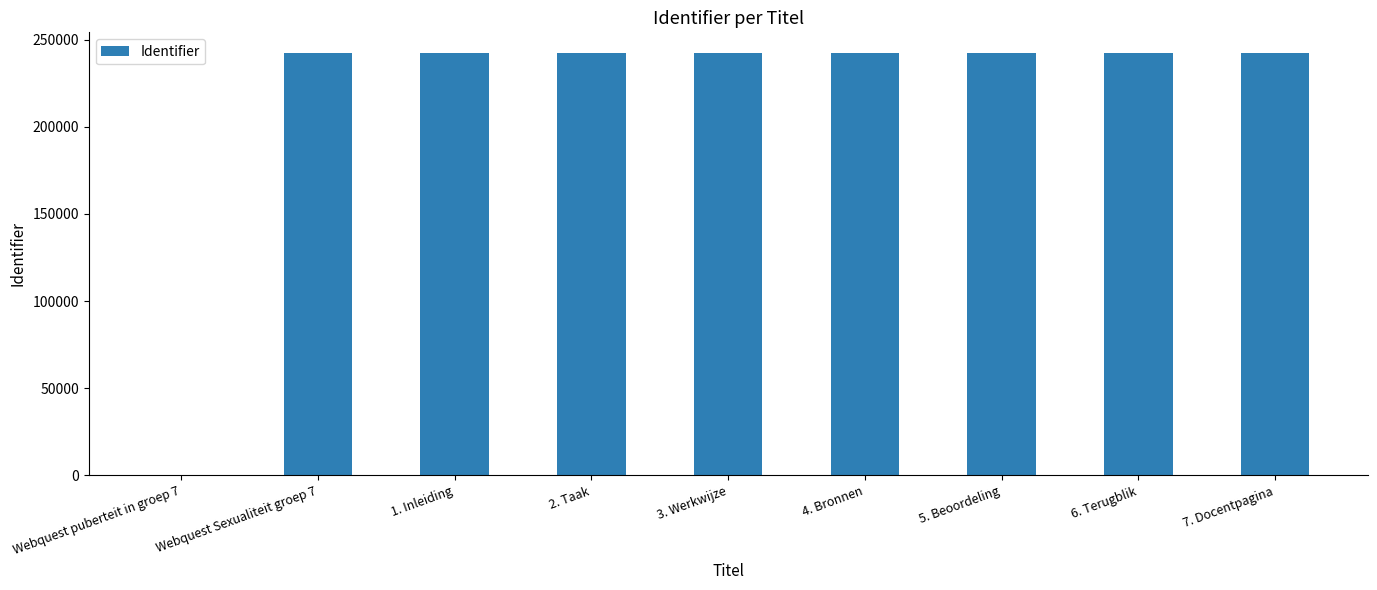

The chart shows a value of 242003 at 1. Inleiding. True or false?

True